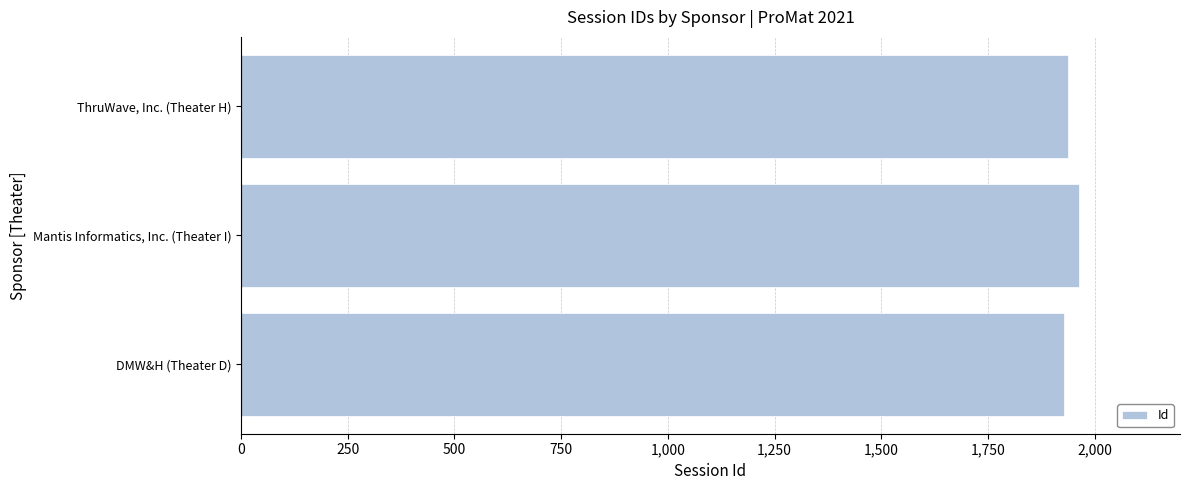

Approximately how many times larger is the value at Mantis Informatics, Inc. (Theater I) compared to DMW&H (Theater D)?

1.0